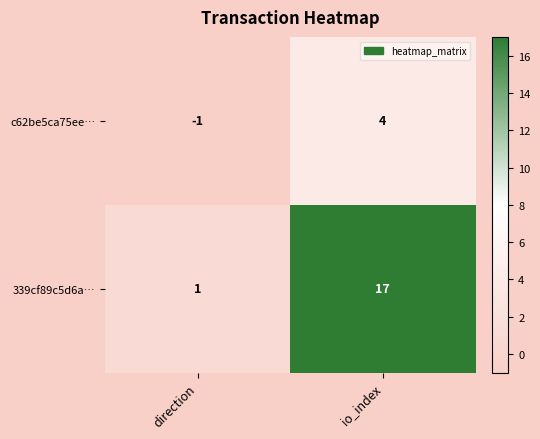

Count the number of data series in this chart.

2